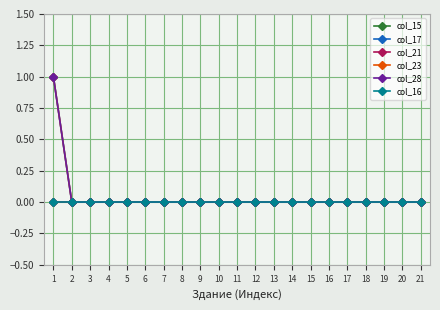

Which series changed the most between 3 and 11?

col_15